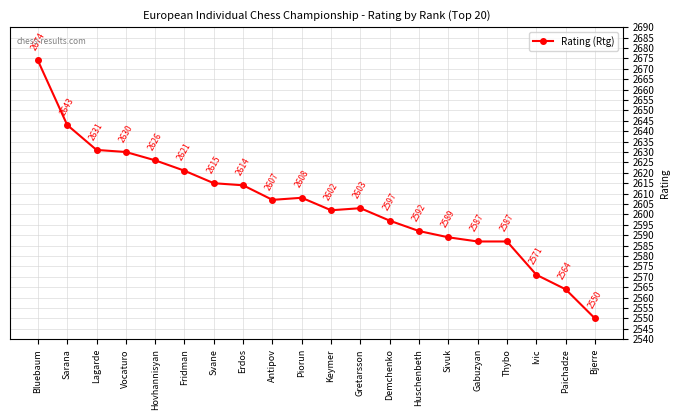

How many lines are shown in the chart?

1